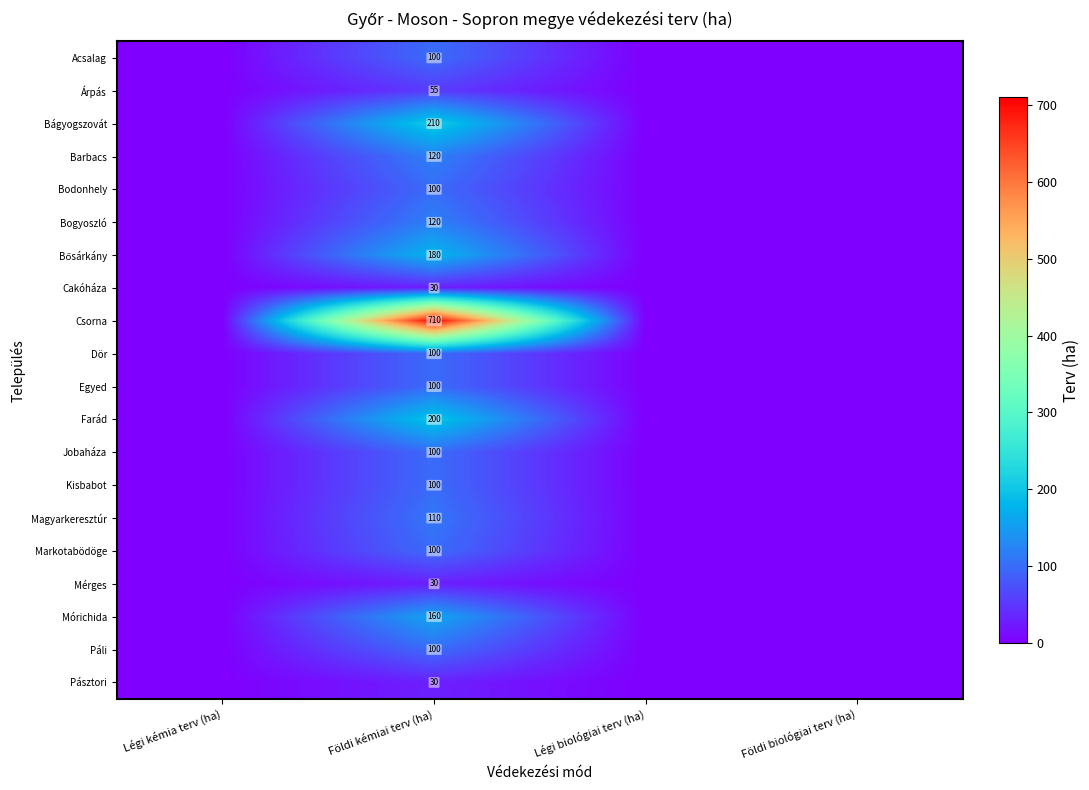

What is the total value across all series at Földi kémiai terv (ha)?

2755